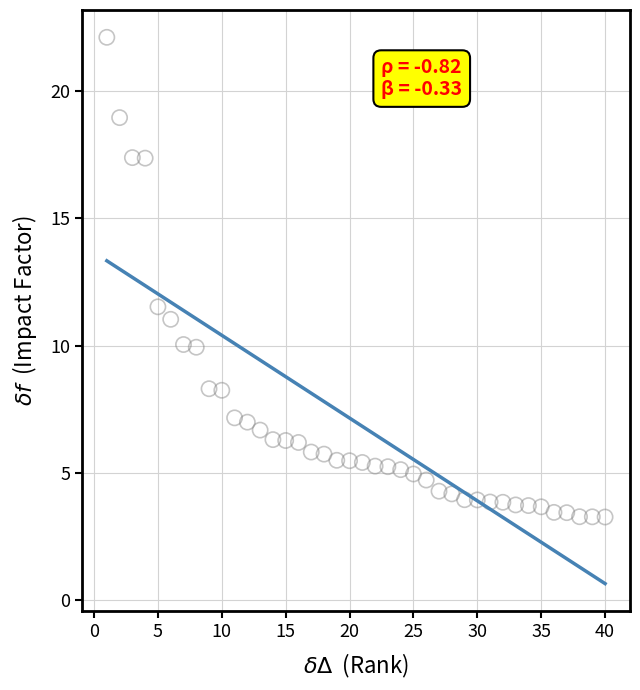

What Y value in the scatter plot is closest to 12?

11.5